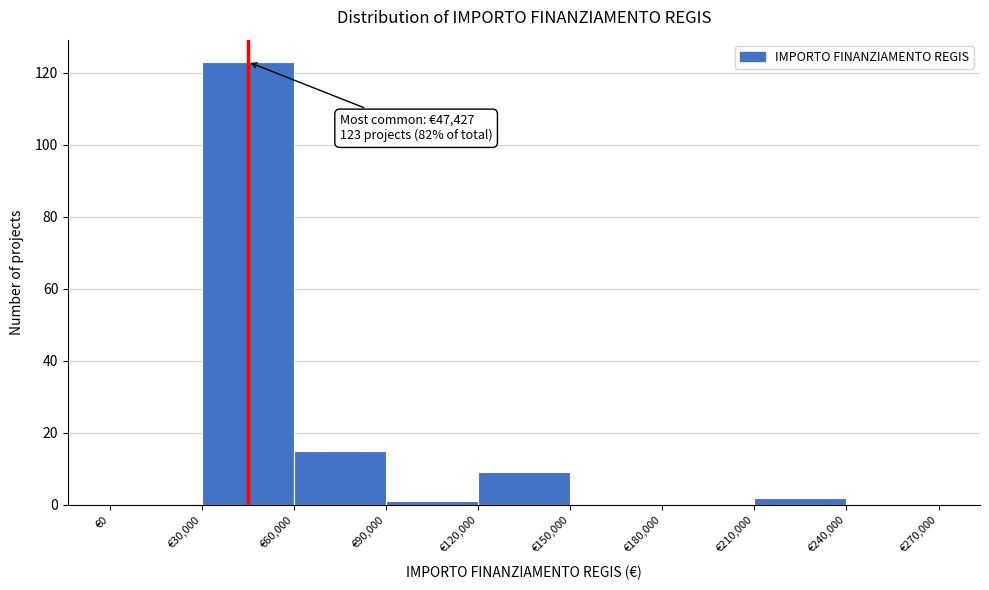

Over which range of the x-axis is the bar tallest?

30000 to 60000